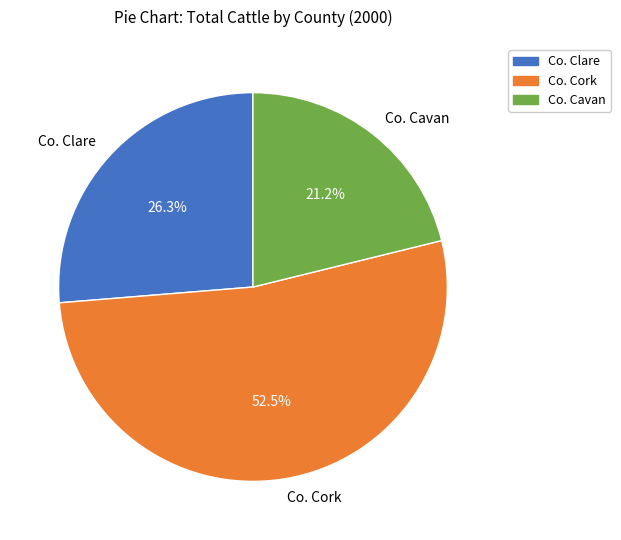

To the nearest percent, what is the average slice percentage?

33%